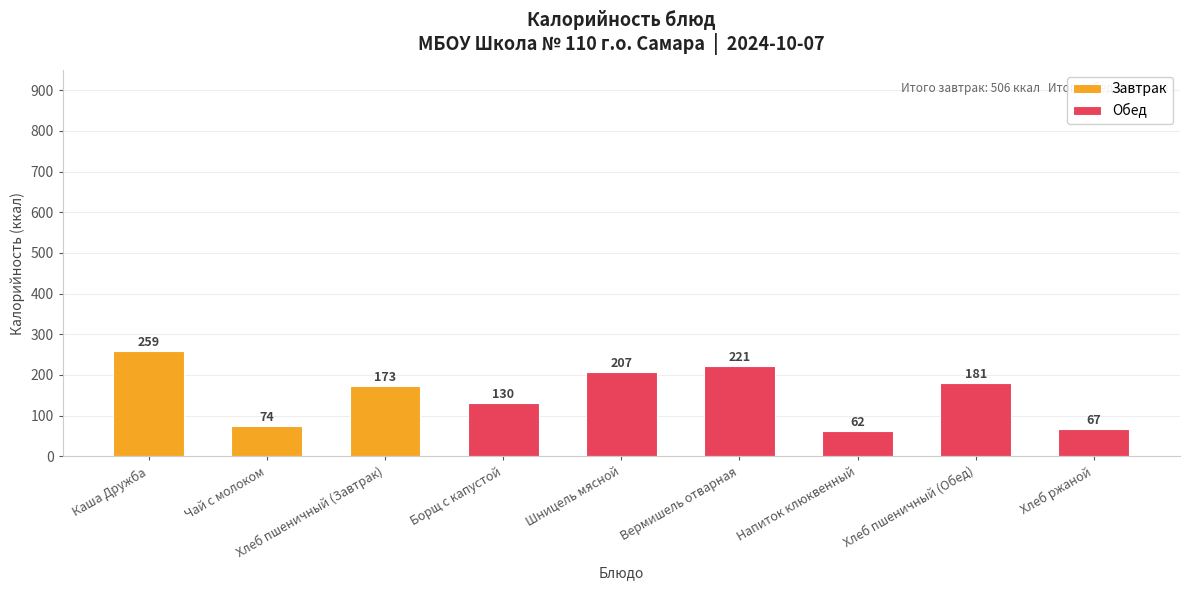

What is the label of the 4th bar from the left?

Борщ с капустой